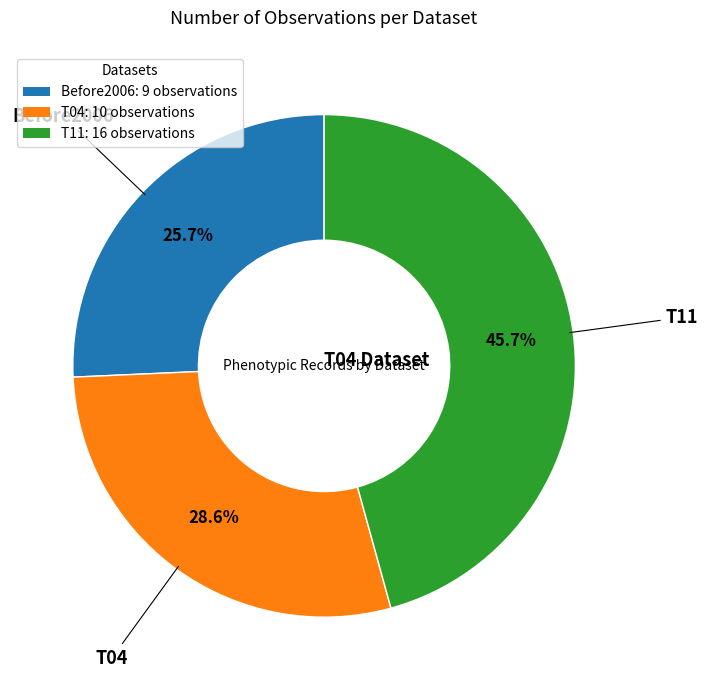

Rank the categories by value from lowest to highest.

Before2006, T04, T11